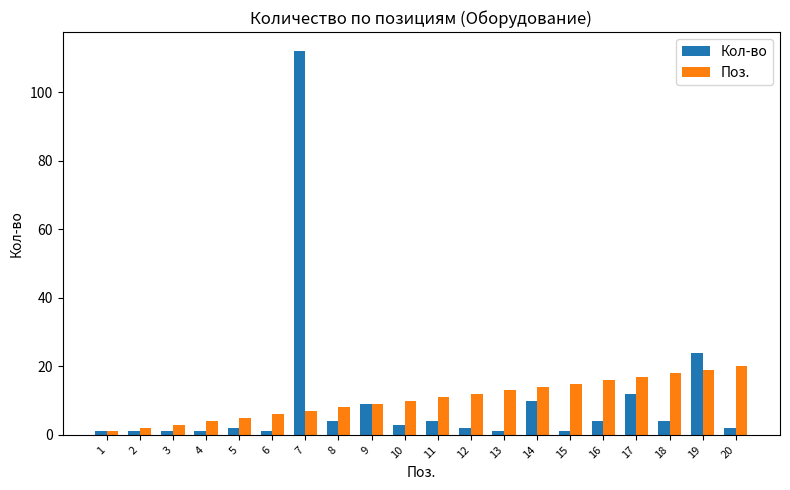

Reading left to right, what are all the values shown in this chart?

Кол-во: 1=1	2=1	3=1	4=1	5=2	6=1	7=112	8=4	9=9	10=3	11=4	12=2	13=1	14=10	15=1	16=4	17=12	18=4	19=24	20=2
Поз.: 1=1	2=2	3=3	4=4	5=5	6=6	7=7	8=8	9=9	10=10	11=11	12=12	13=13	14=14	15=15	16=16	17=17	18=18	19=19	20=20